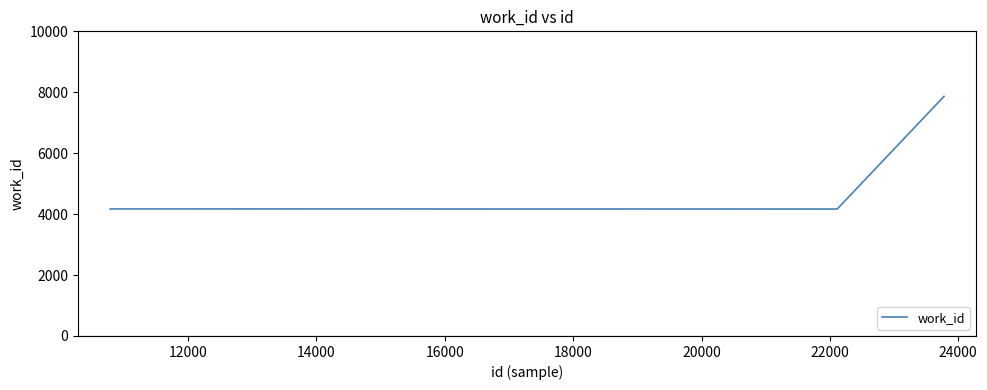

What is the difference between the maximum and minimum values?

3697